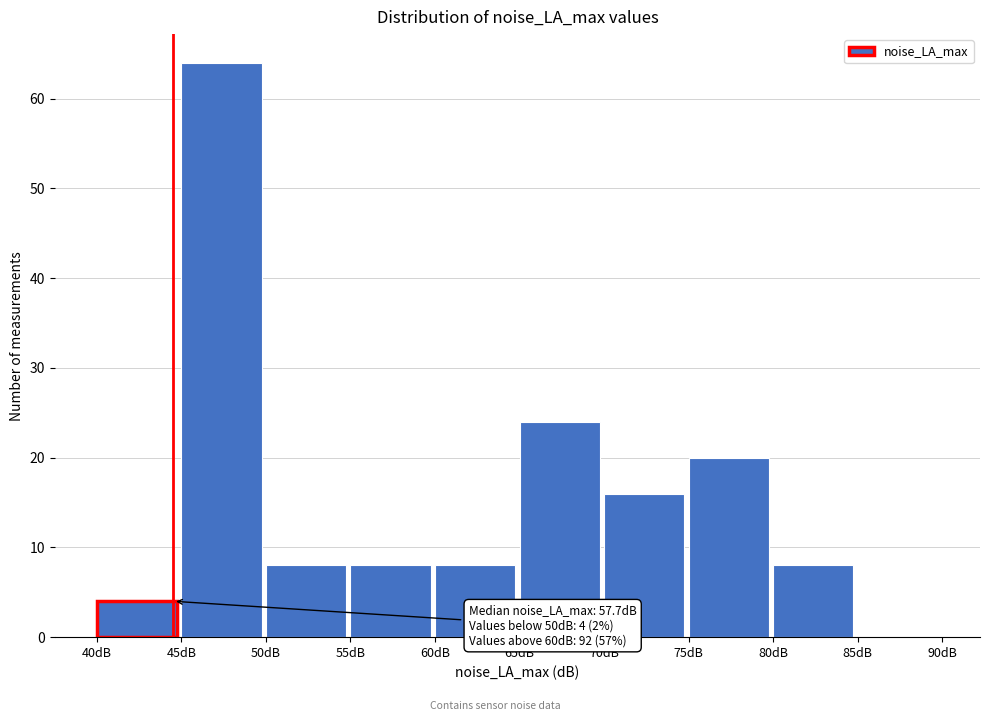

Which range on the x-axis has the tallest bar?

45 to 50